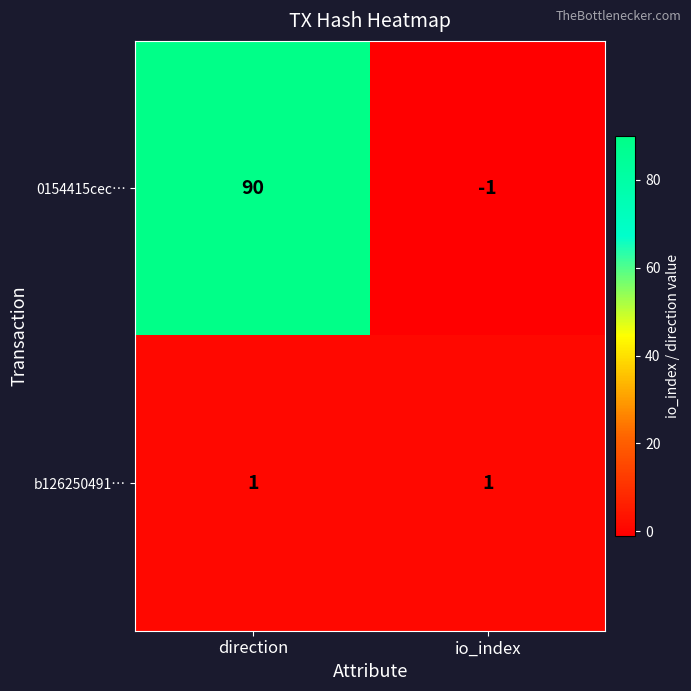

The 0154415cec… series shows 135 at direction. True or false?

False